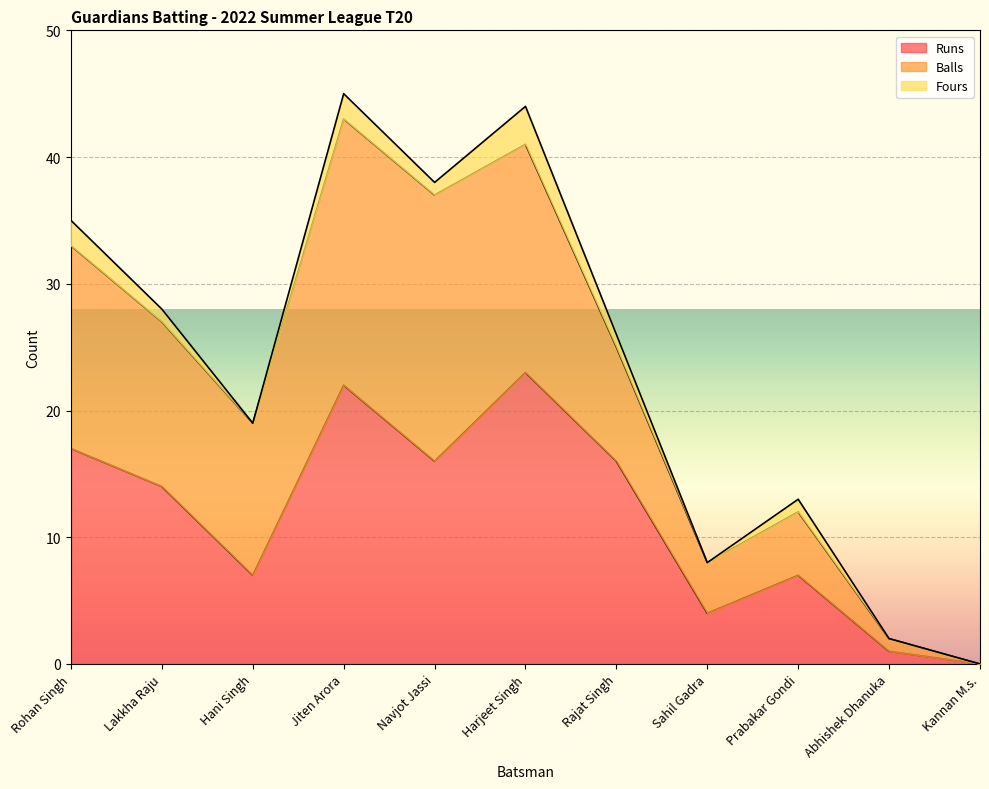

What is the average value of the Runs series?

12